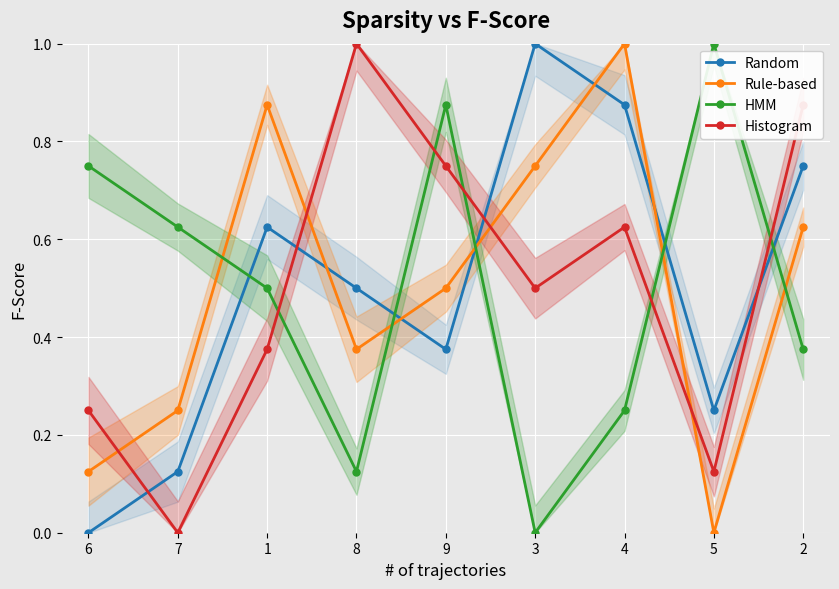

Read the Histogram value at 8.

1.0